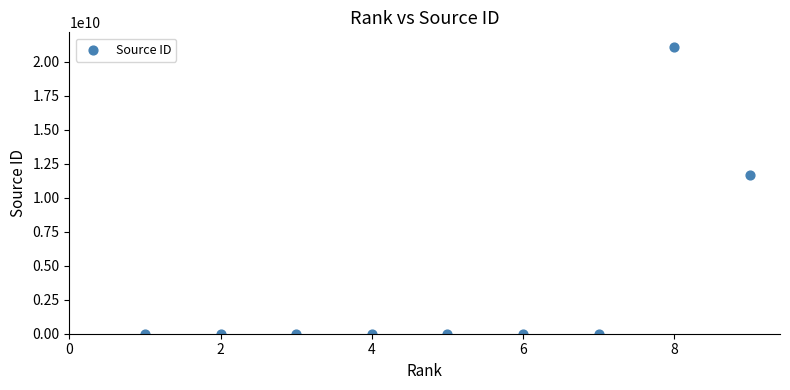

What Y value in the scatter plot is closest to 10550401870?

11700154717